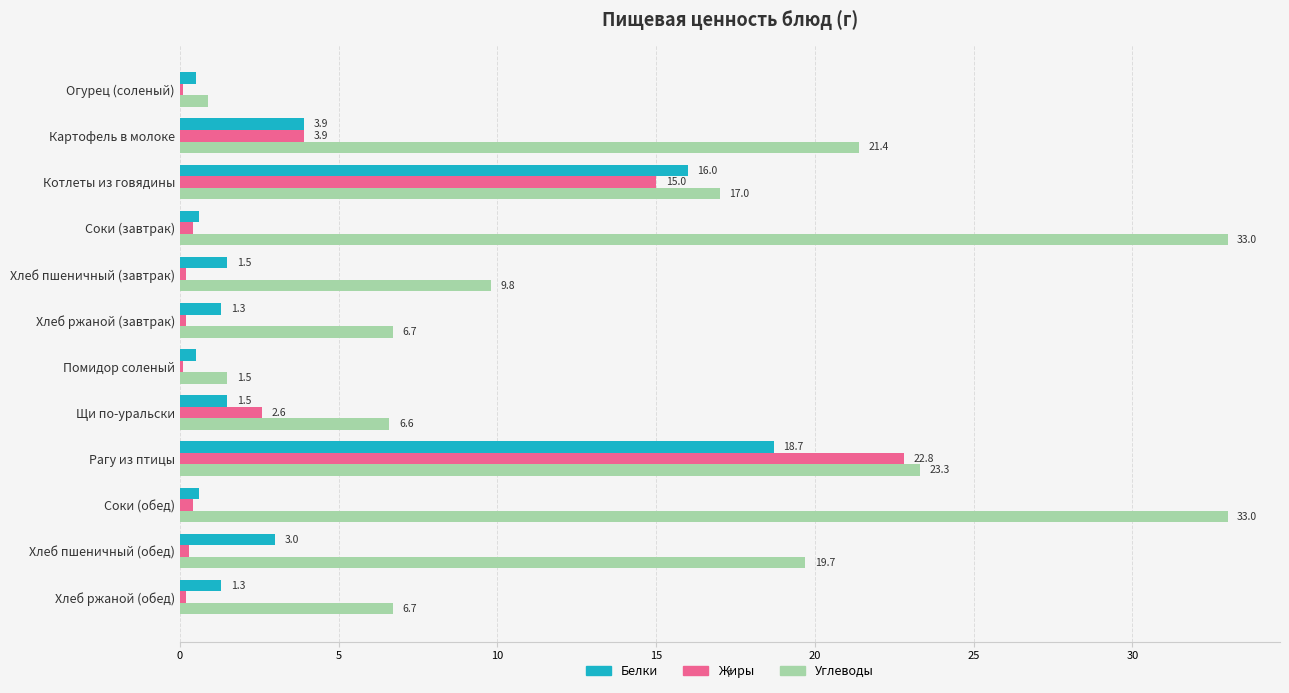

Between Хлеб ржаной (завтрак) and Щи по-уральски, which series saw the biggest shift?

Жиры